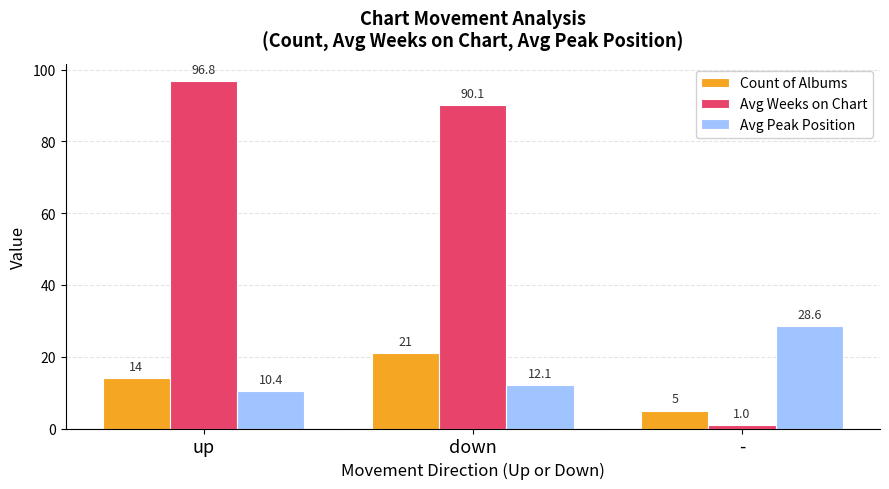

Reading right to left, transcribe all the data shown in this chart.

Count of Albums: 5.0	21.0	14.0
Avg Weeks on Chart: 1.0	90.1	96.8
Avg Peak Position: 28.6	12.1	10.4